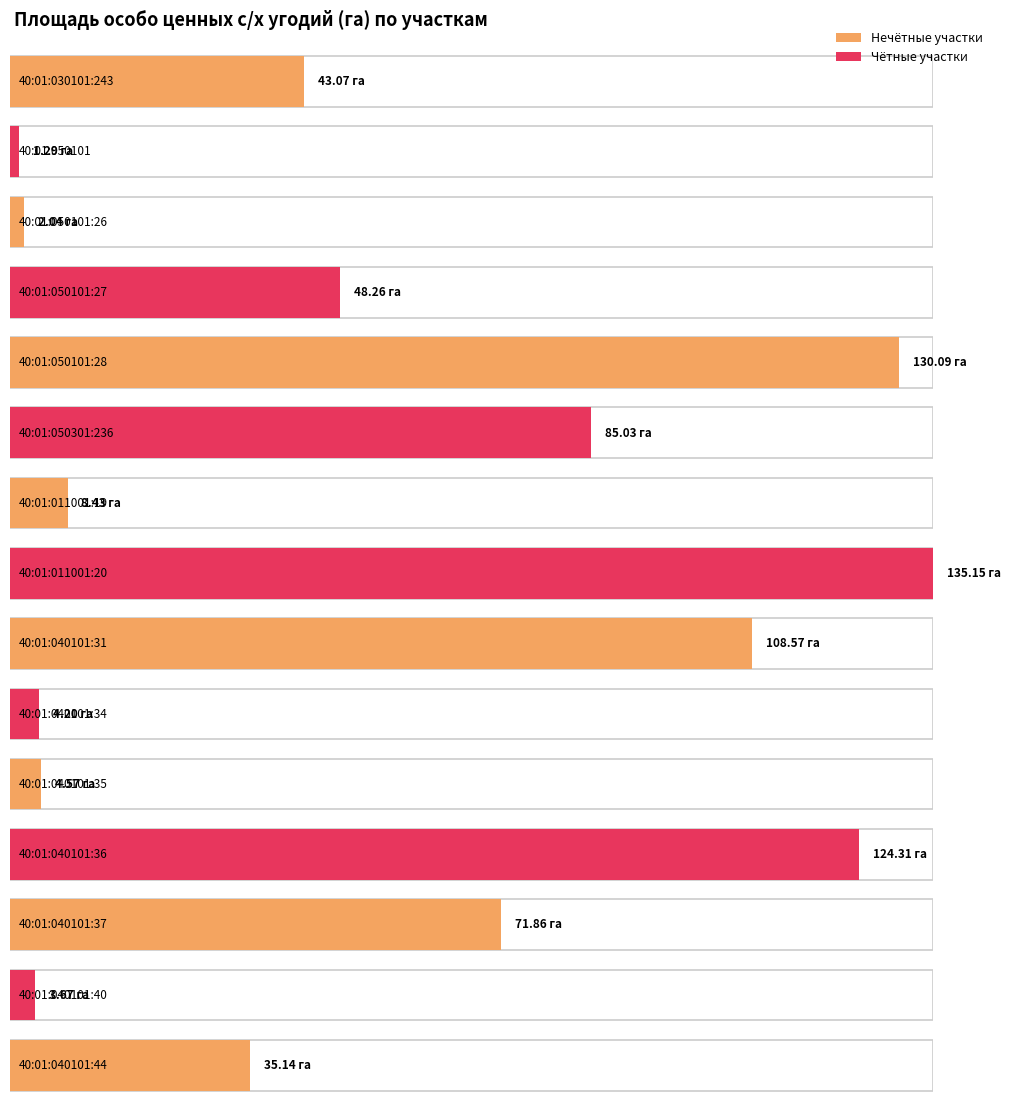

What is the value of the 6th bar from the left?

85.0